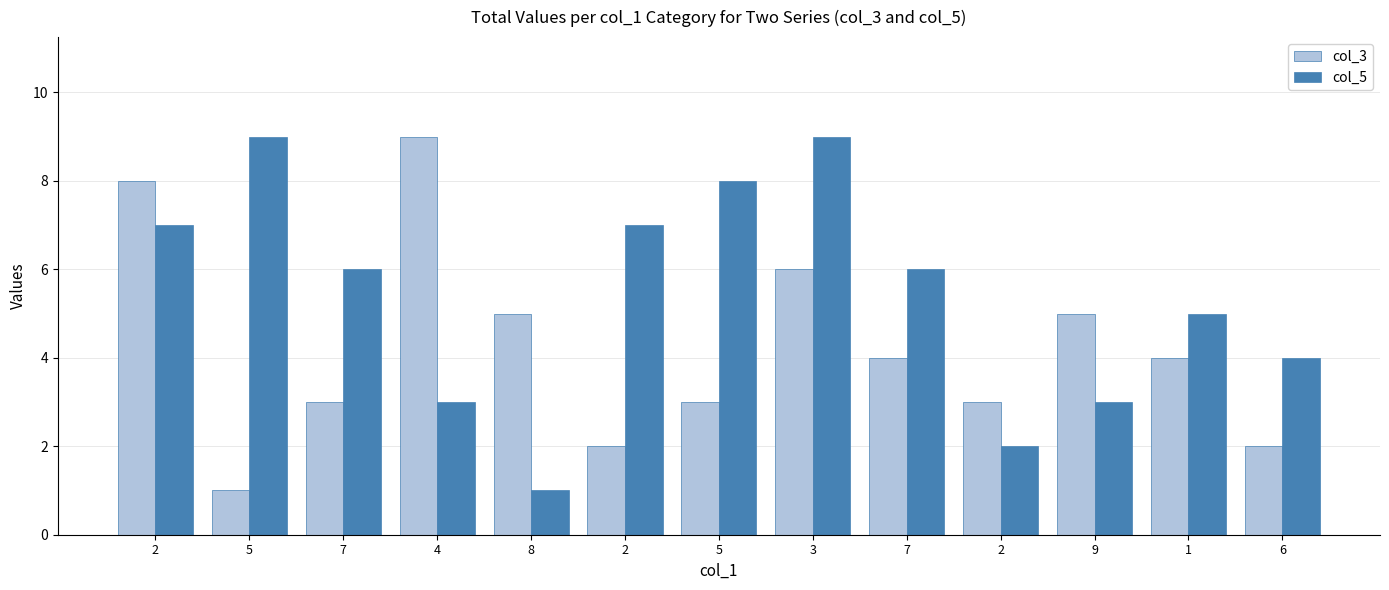

What is the average value of the col_3 series?

4